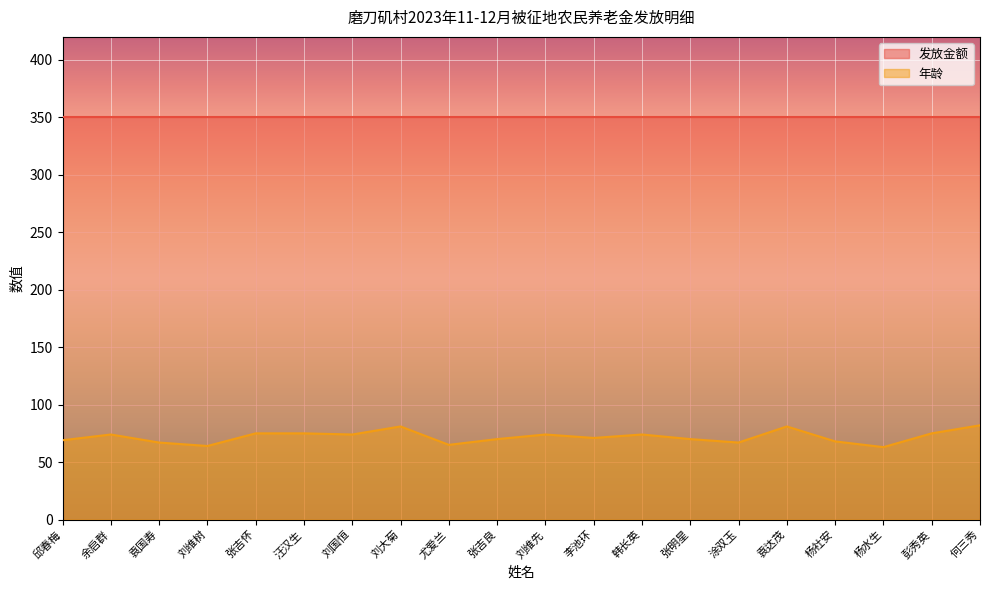

At which category does the data reach its first local valley?

刘维树